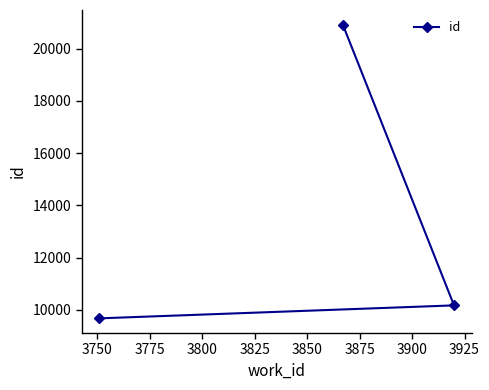

What is the value of the 2nd point from the left?

20915